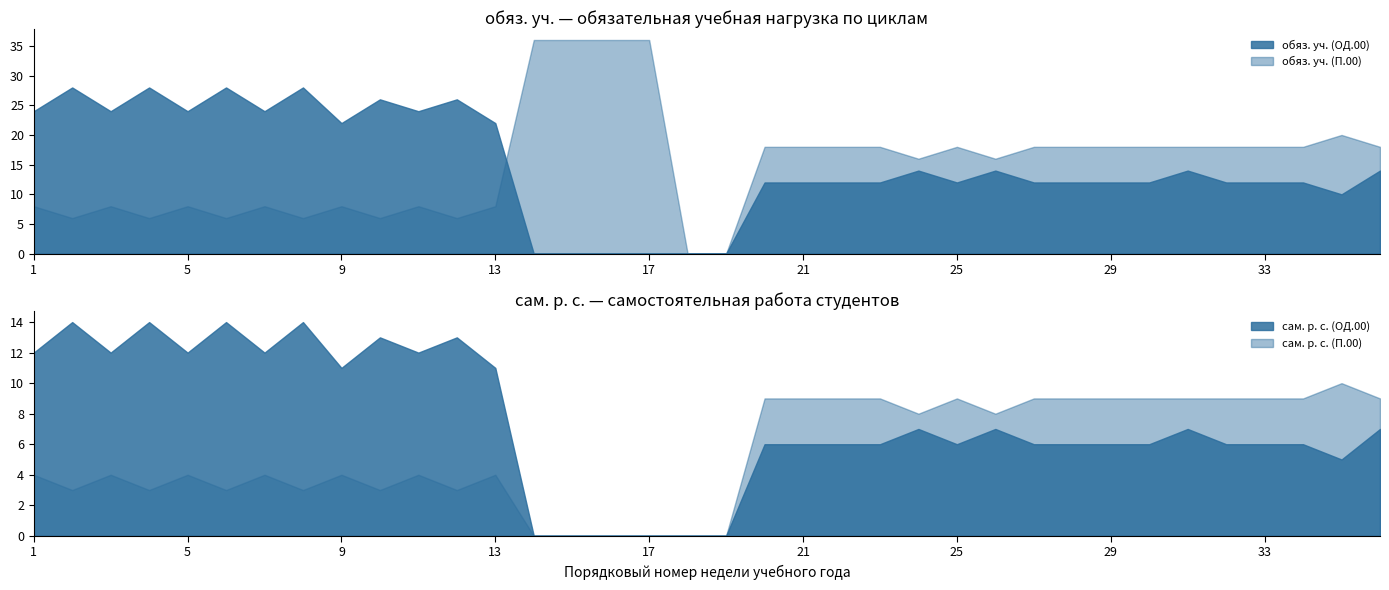

Where is сам. р. с. (П.00) nearest to the value 5?

1